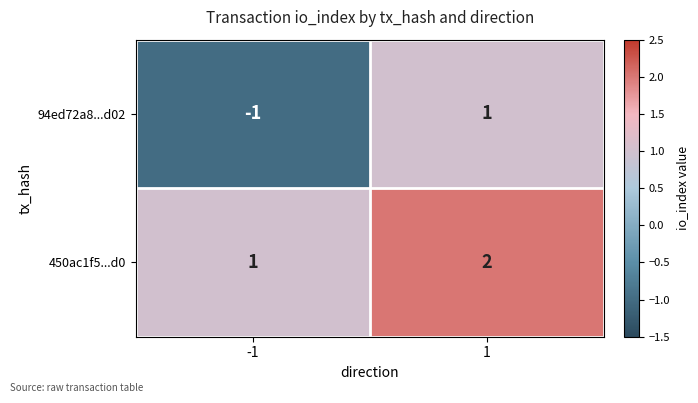

Between -1 and 1, which series saw the biggest shift?

94ed72a8...d02